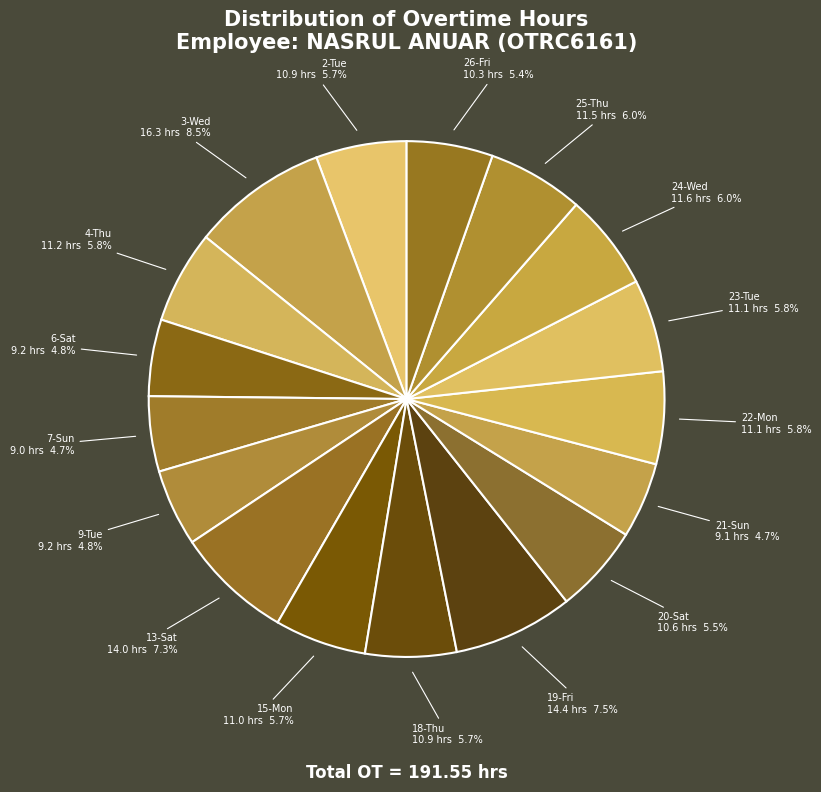

How many slices are in this pie chart?

17